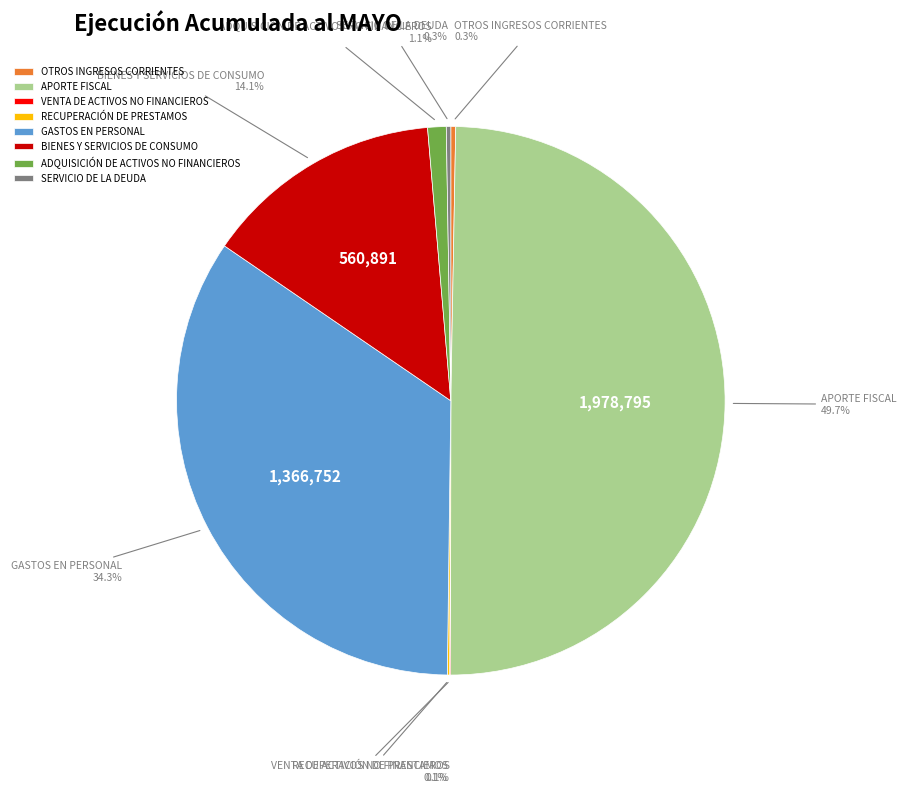

Which has a higher value, BIENES Y SERVICIOS DE CONSUMO or APORTE FISCAL?

APORTE FISCAL